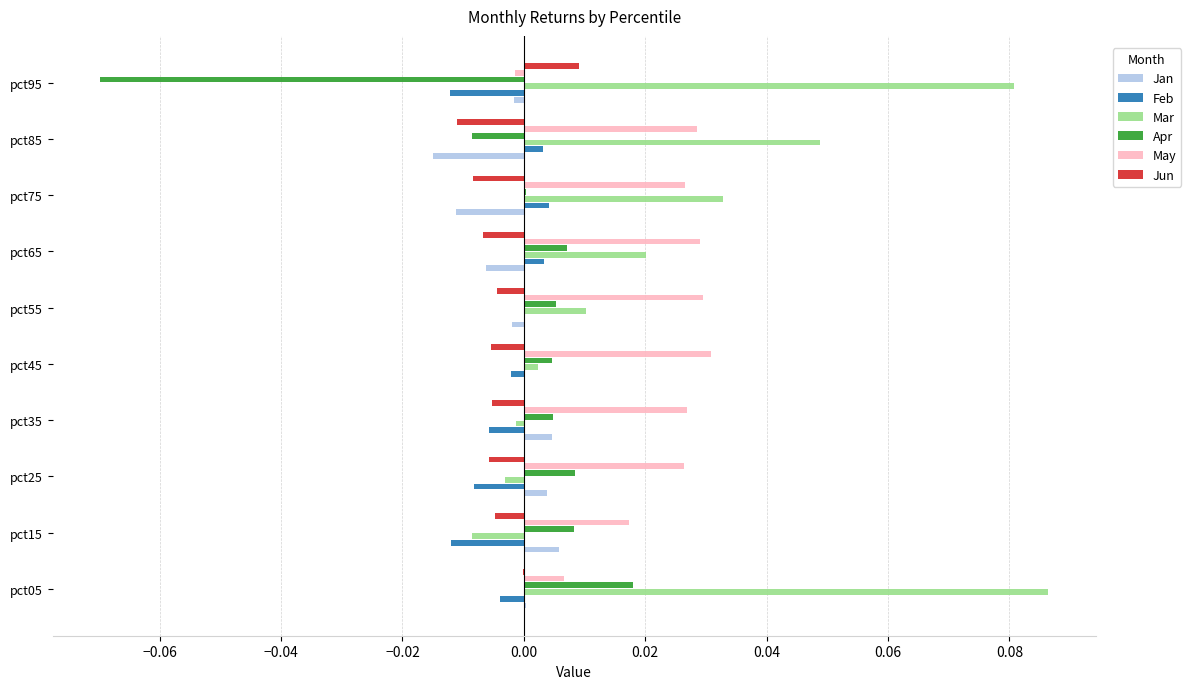

Which category has the highest value across all series?

pct05